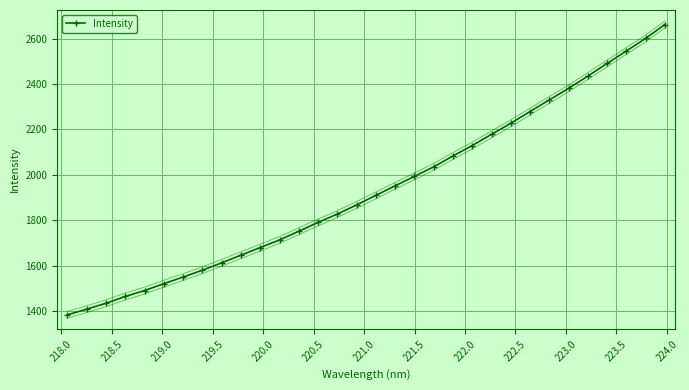

What is the value of the Intensity point at the 14th from the left?

1790.9